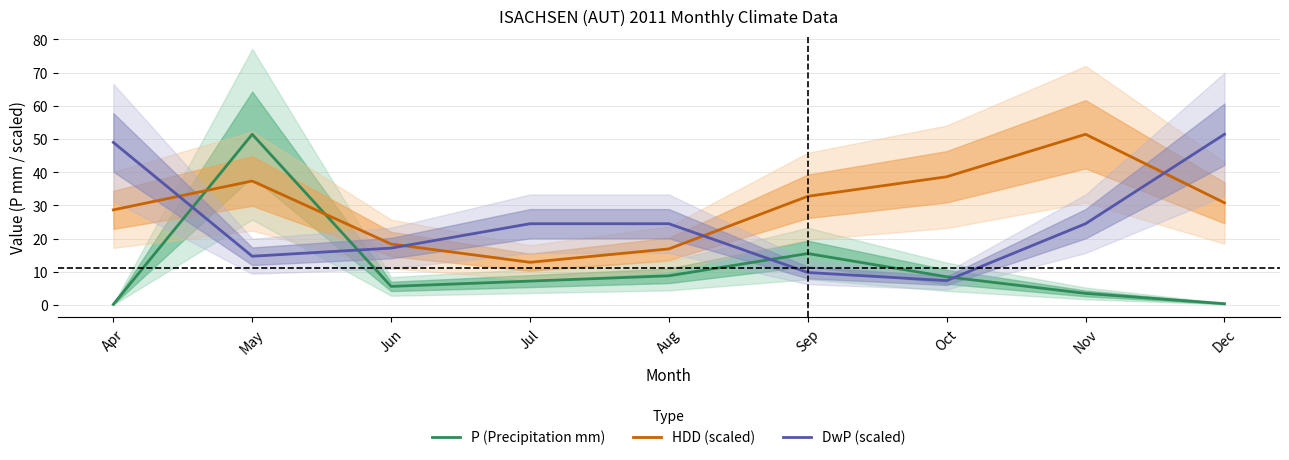

After their last crossing, which series has the higher values: P (Precipitation mm) or HDD (scaled)?

HDD (scaled)